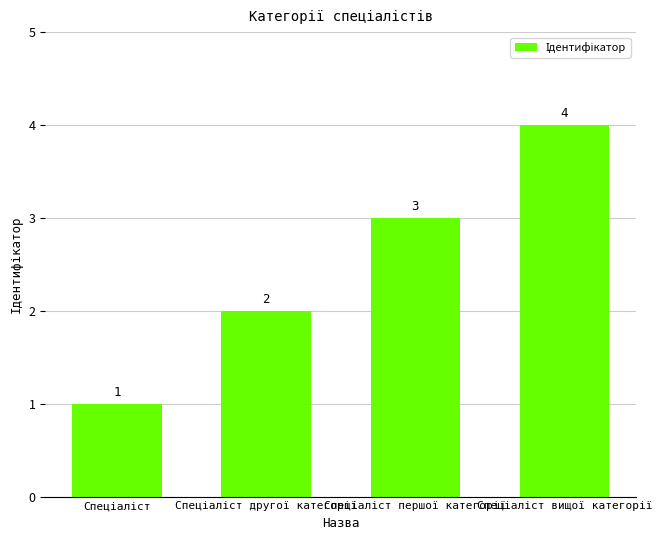

What is the value of the 1st bar from the left?

1